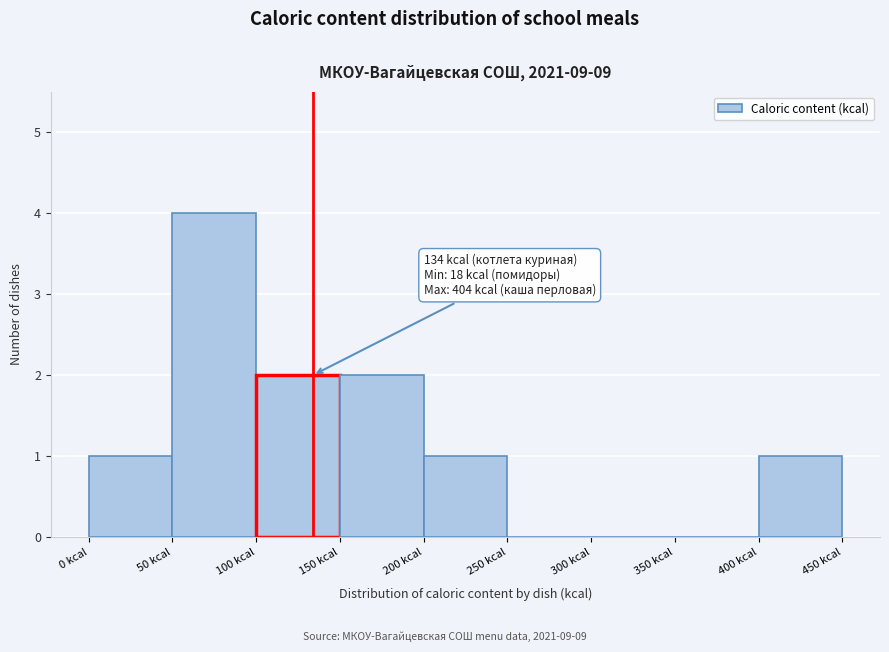

Which range on the x-axis has the tallest bar?

50 to 100